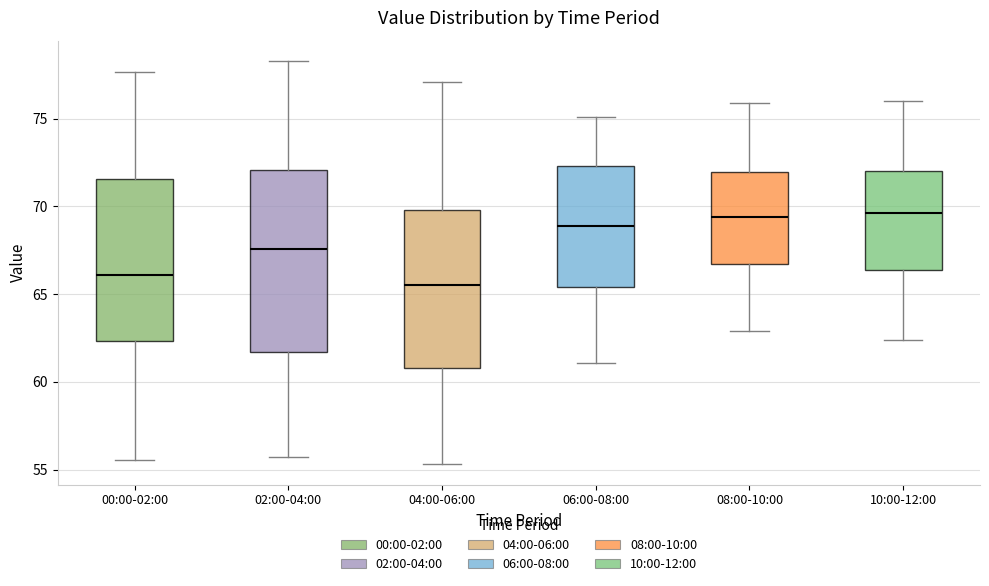

Which box's median line is the lowest?

04:00-06:00